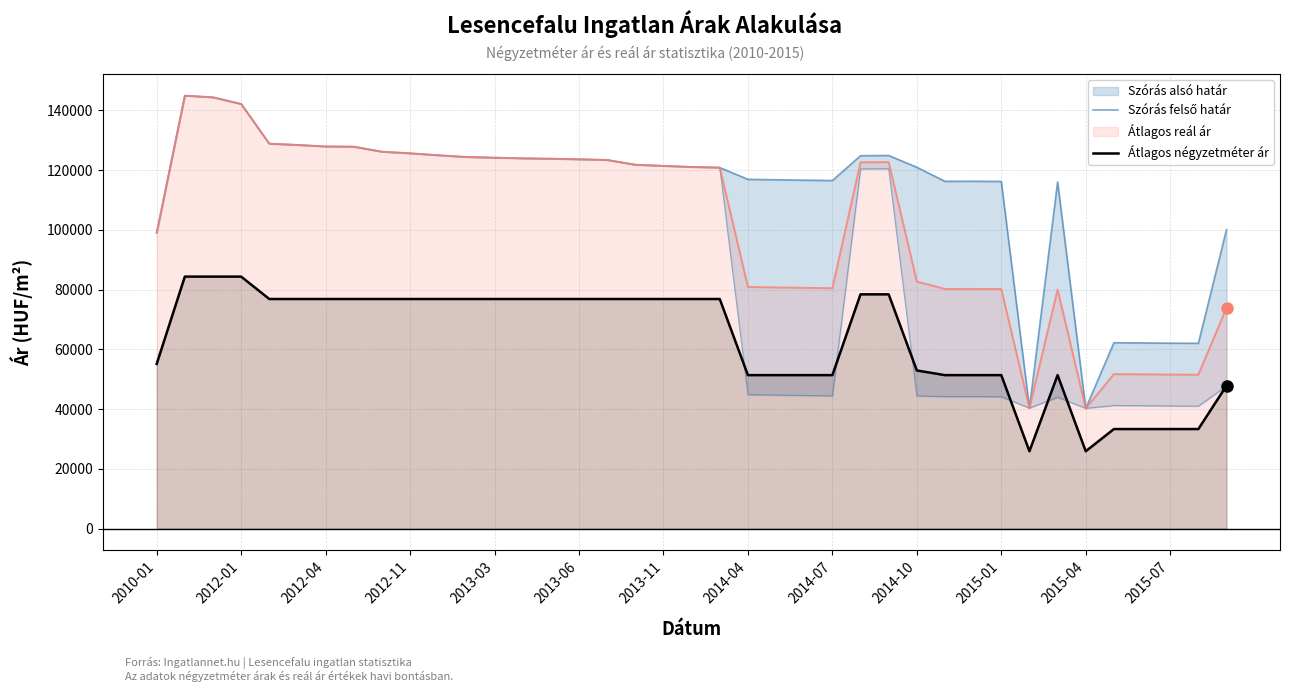

The Szórás felső határ series shows 62172 at 35. True or false?

True